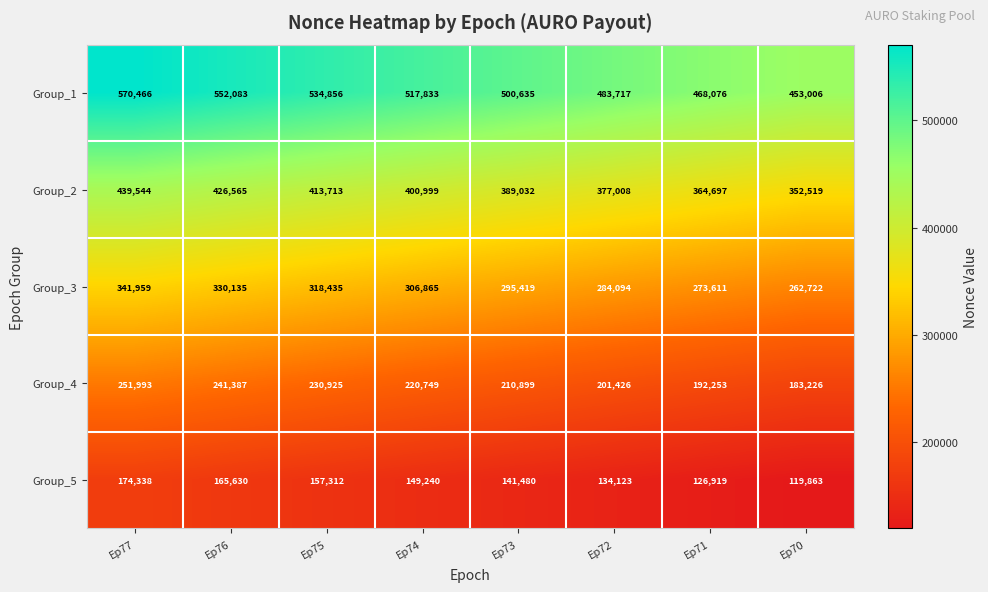

How many data points does each series have?

8